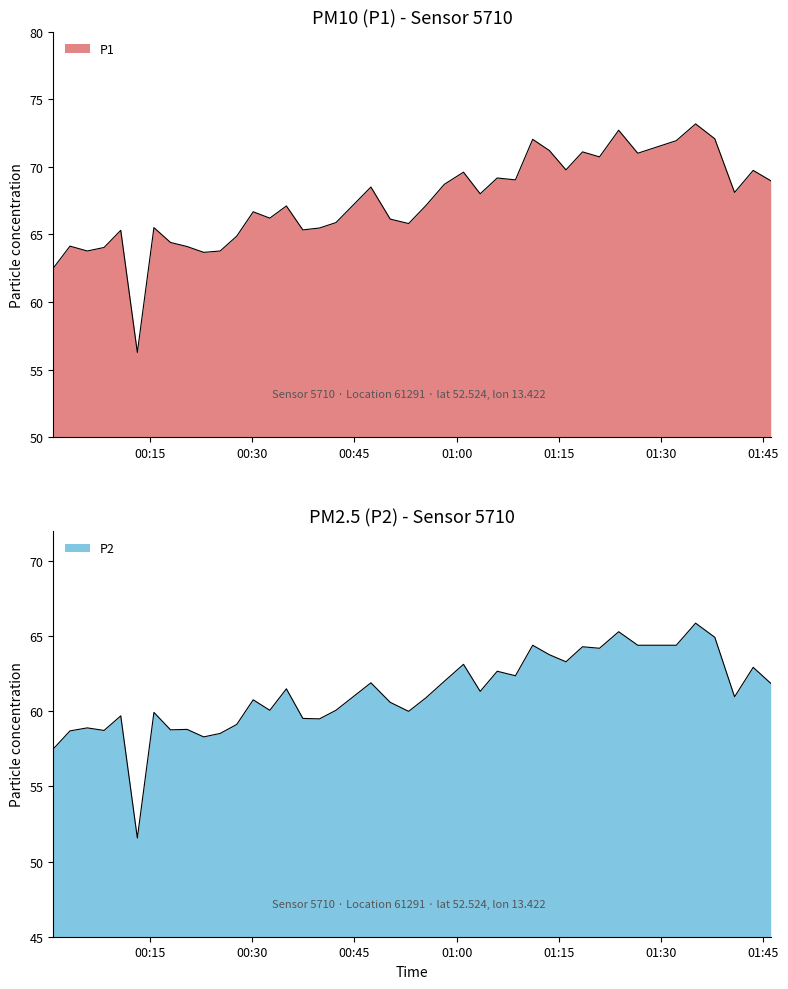

What are all the series names shown in the legend?

P1, P2